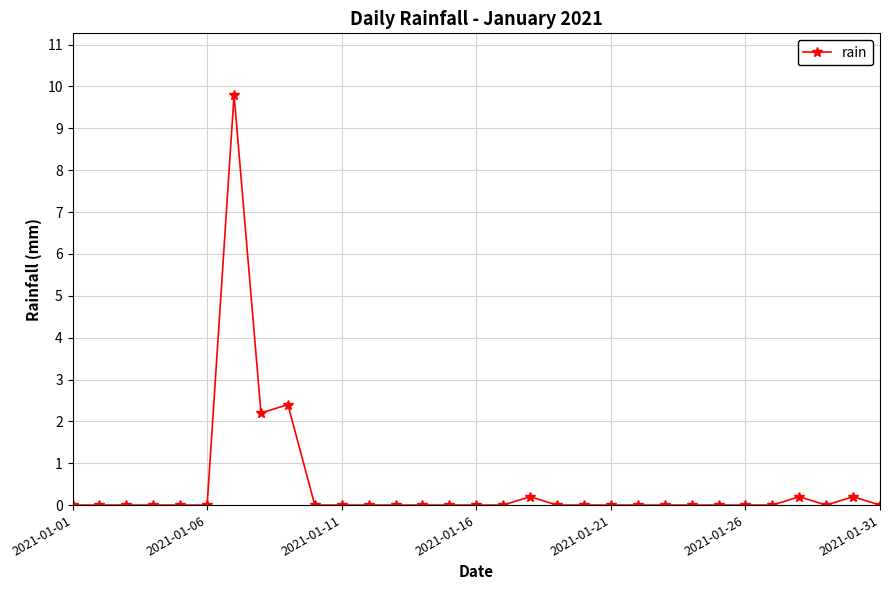

What is the difference between the maximum and second lowest values?

9.8